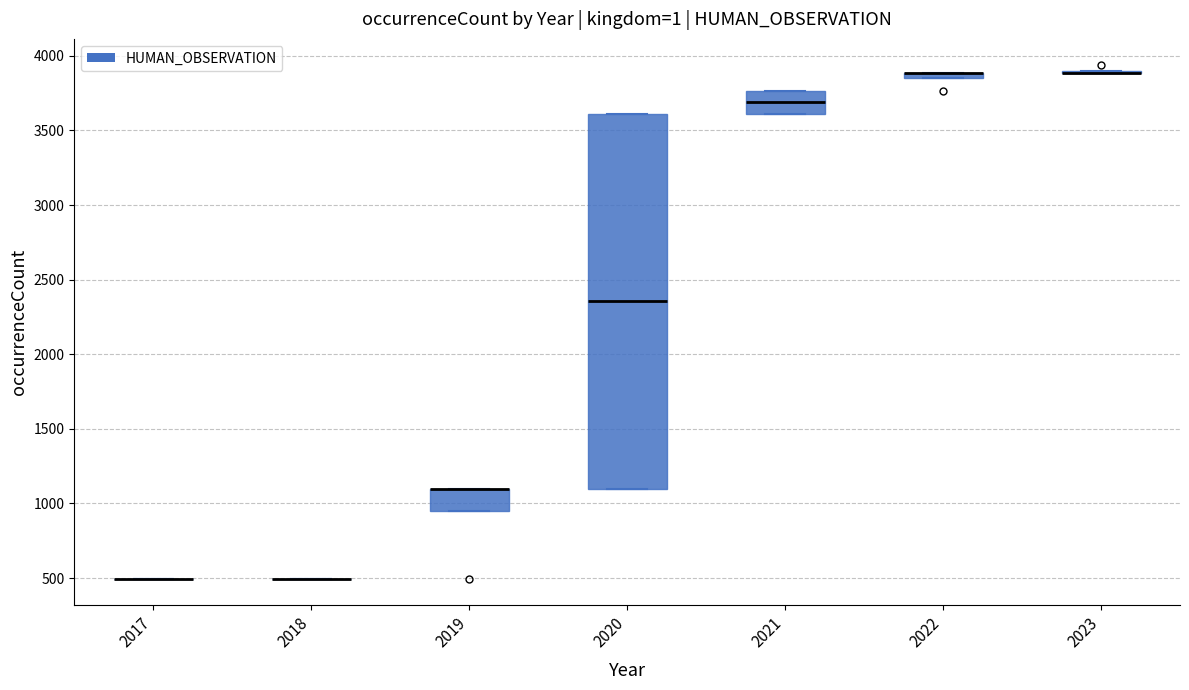

Comparing the boxes themselves (not the whiskers), which one is the tallest?

2020